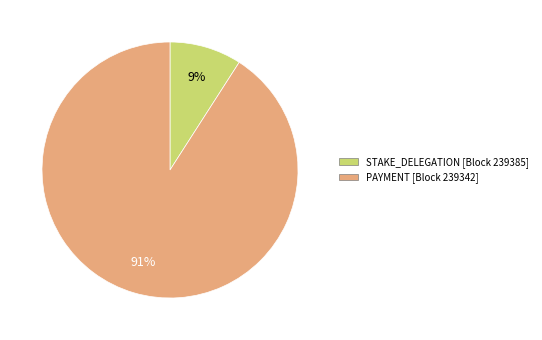

True or false: STAKE_DELEGATION [Block 239385] accounts for 9% of the total.

True